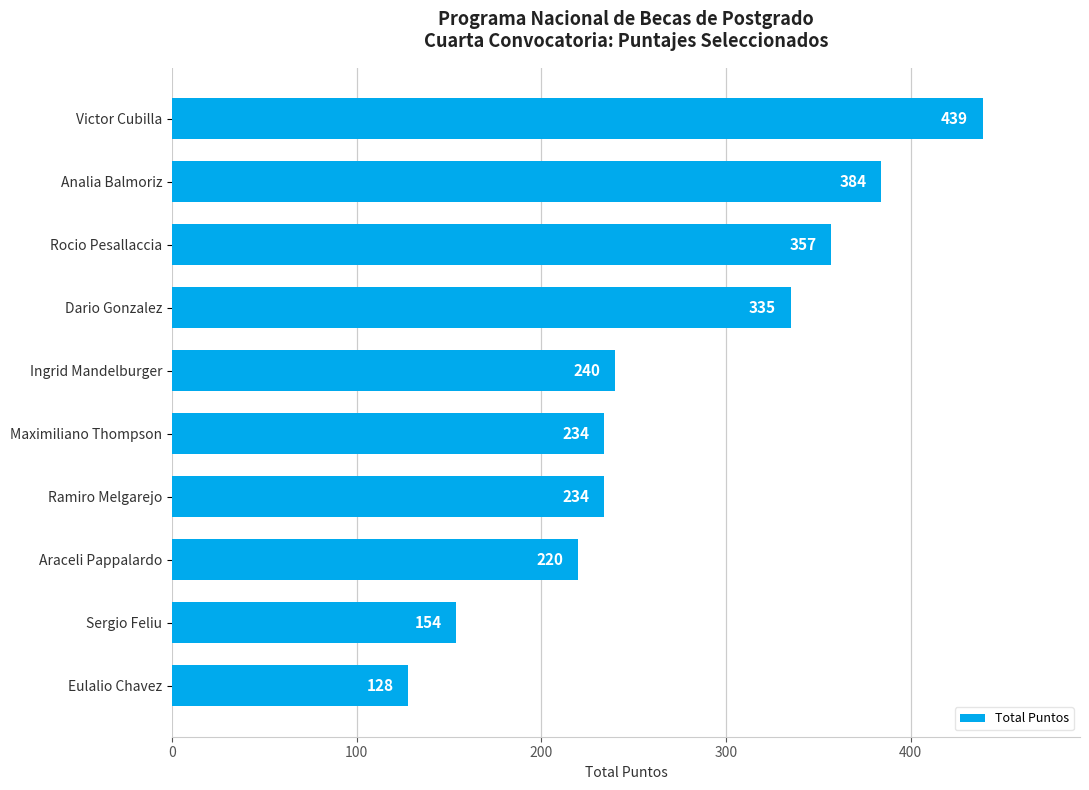

What position from the top is Maximiliano Thompson?

6